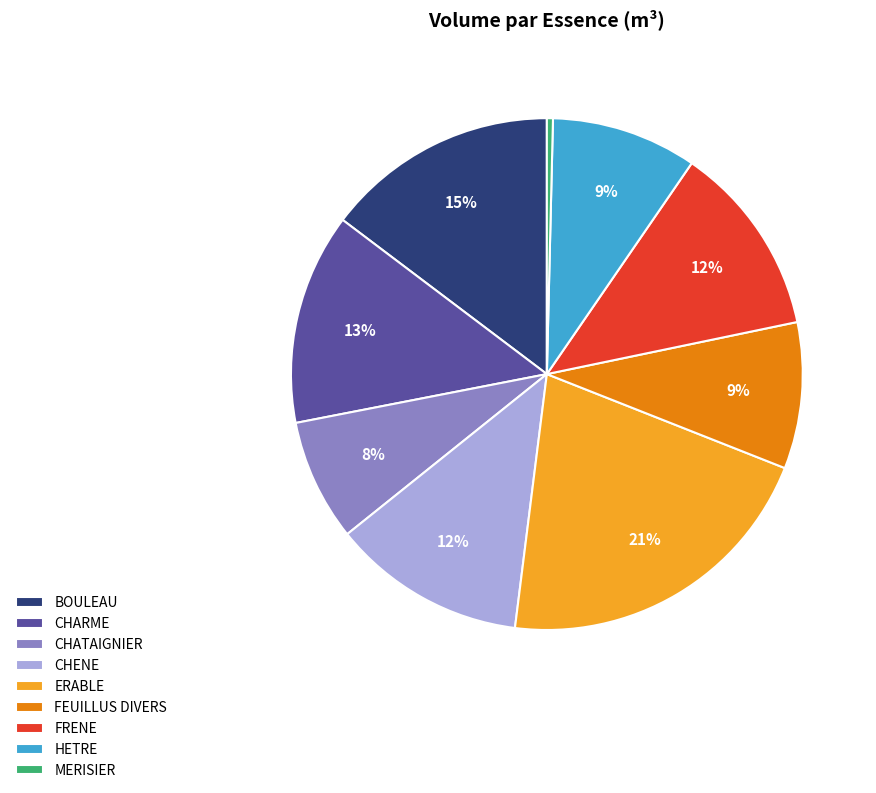

Does any single category account for the majority?

No